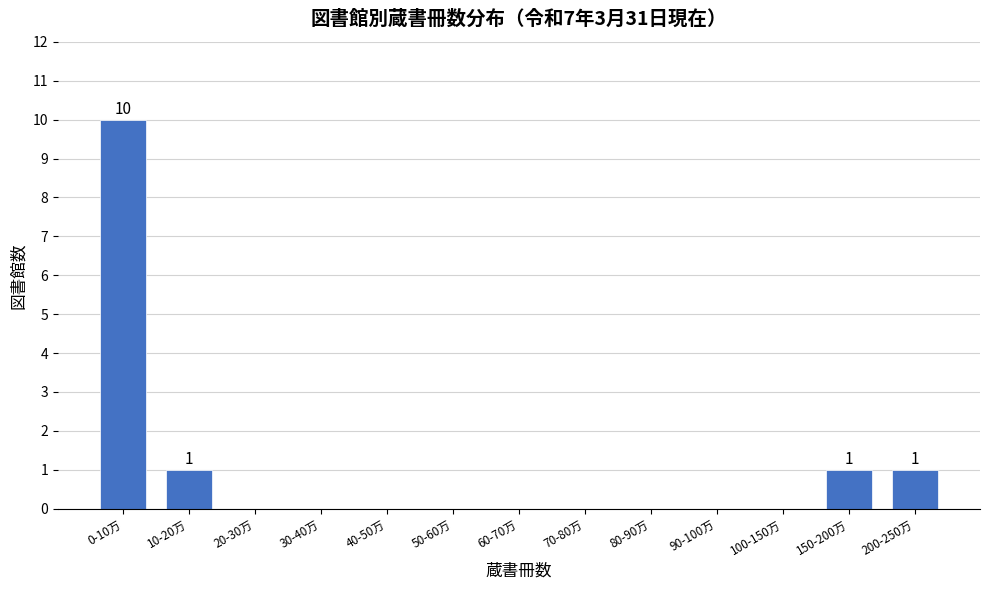

Reading right to left, what are all the values shown in this chart?

200-250万=1	150-200万=1	100-150万=0	90-100万=0	80-90万=0	70-80万=0	60-70万=0	50-60万=0	40-50万=0	30-40万=0	20-30万=0	10-20万=1	0-10万=10